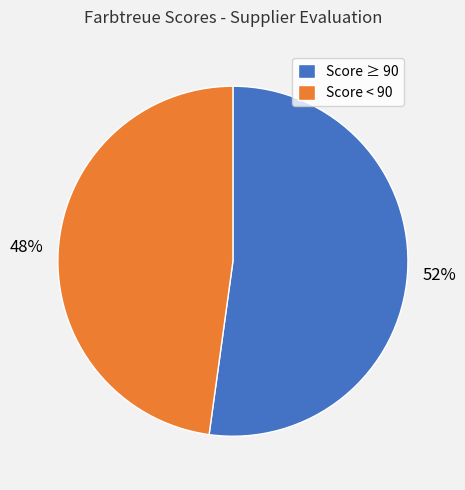

Which has a higher value, Score ≥ 90 or Score < 90?

Score ≥ 90